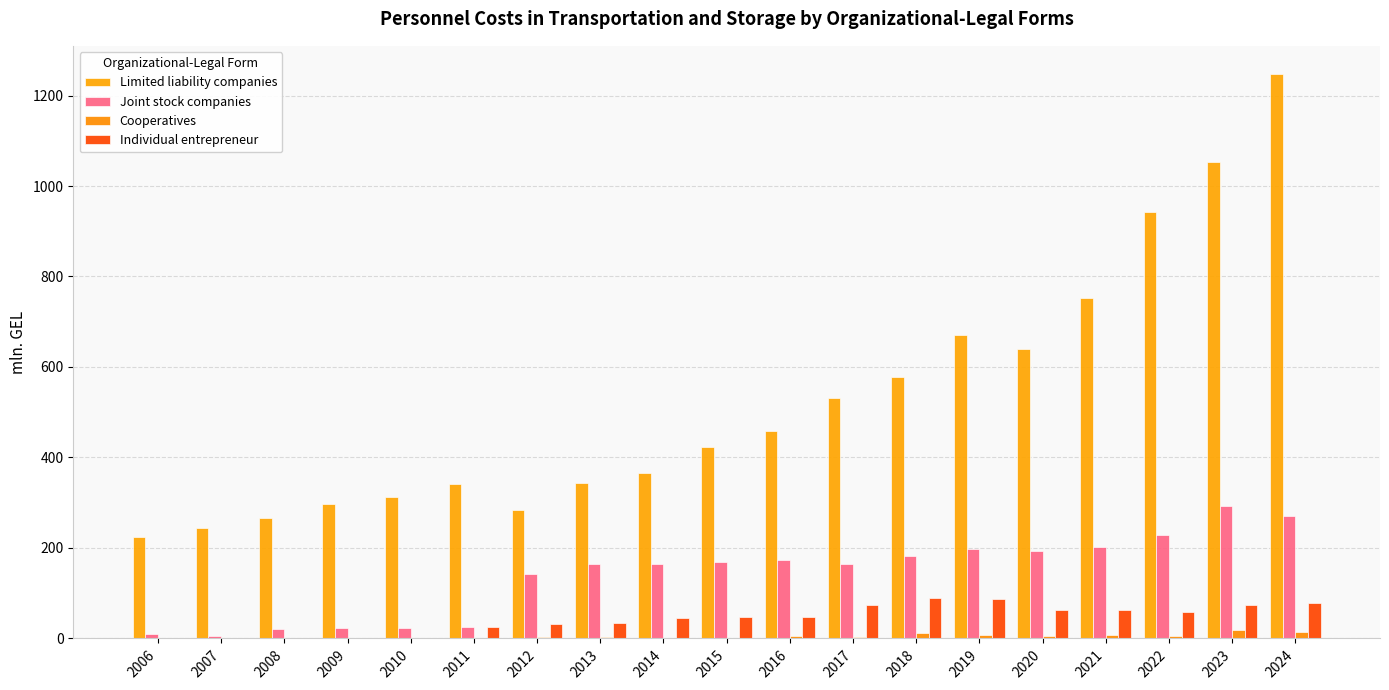

Which series changed the most between 2010 and 2017?

Limited liability companies